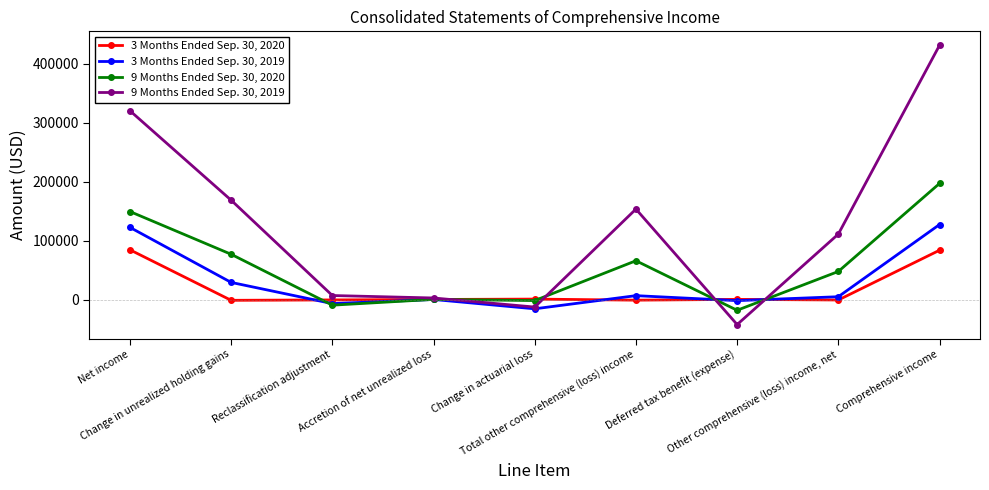

What is the label of the 2nd point from the left?

Change in unrealized holding gains